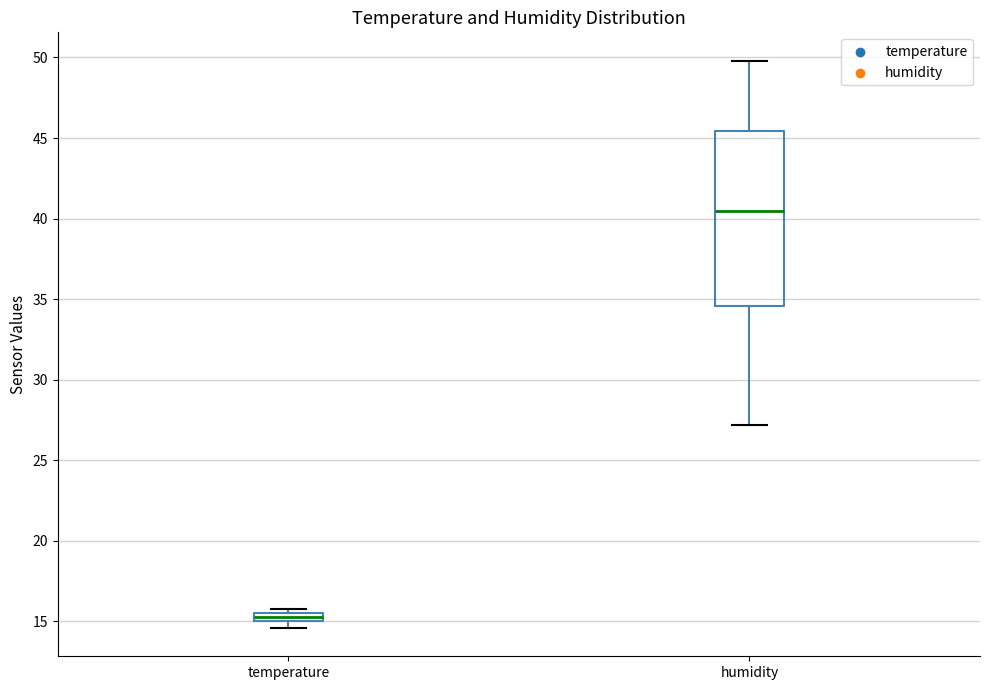

Where does the lower whisker of the box for humidity end on the y-axis? The values are not printed on the chart, so give them approximately, as read against the axis.

27.0